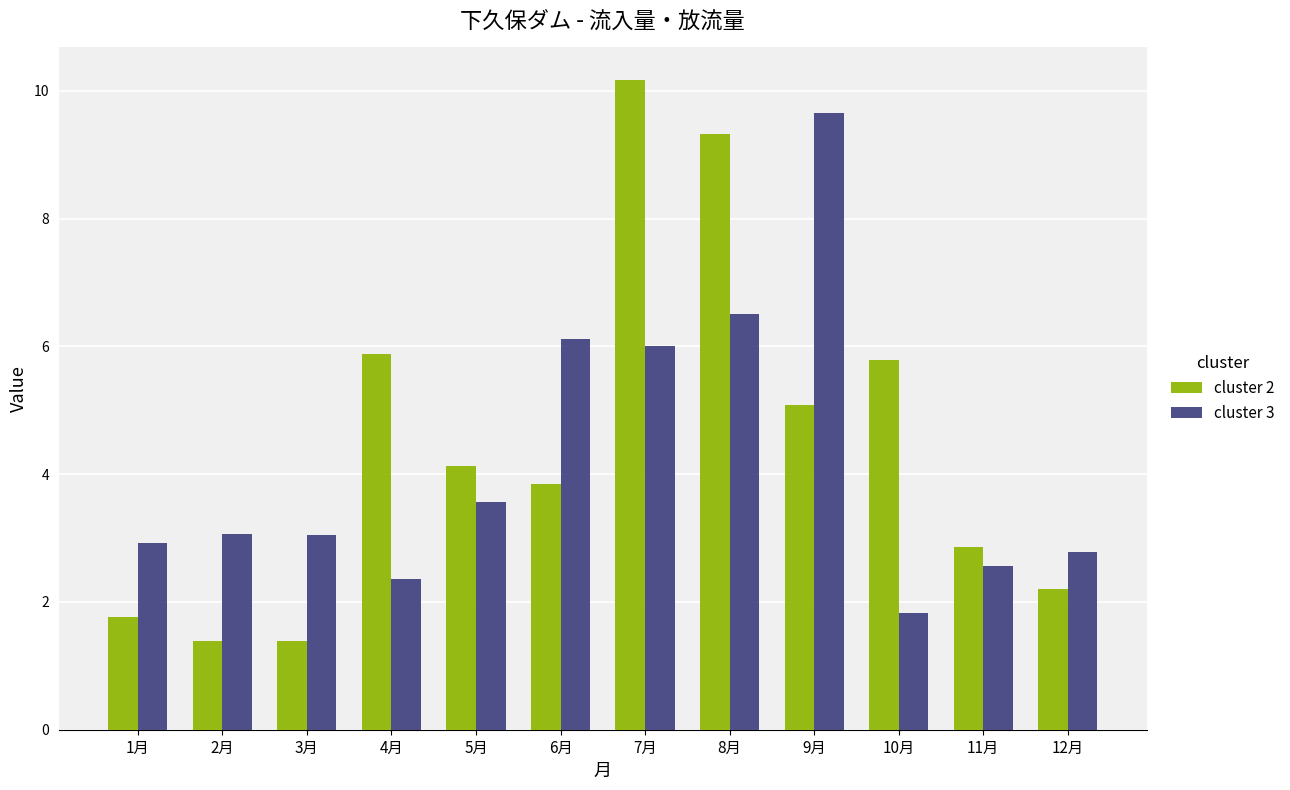

What is the sum of the cluster 2 values at 10月 and 7月?

16.0